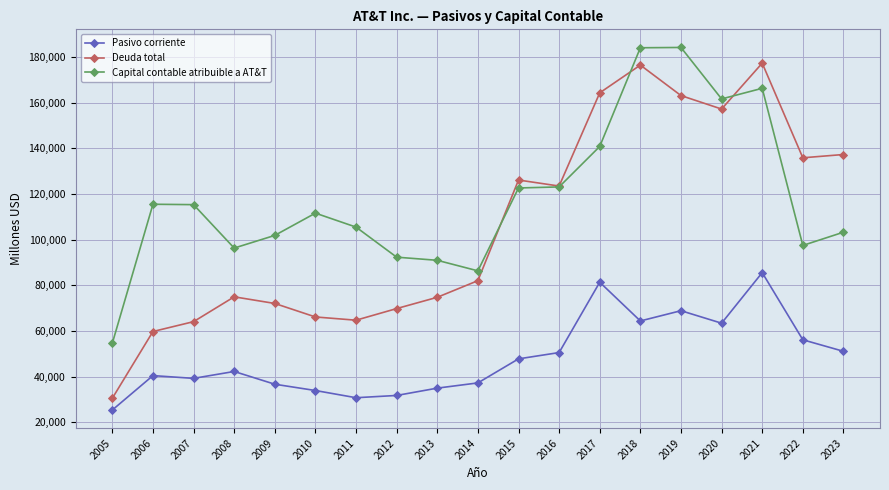

What is the maximum value for Capital contable atribuible a AT&T?

184221